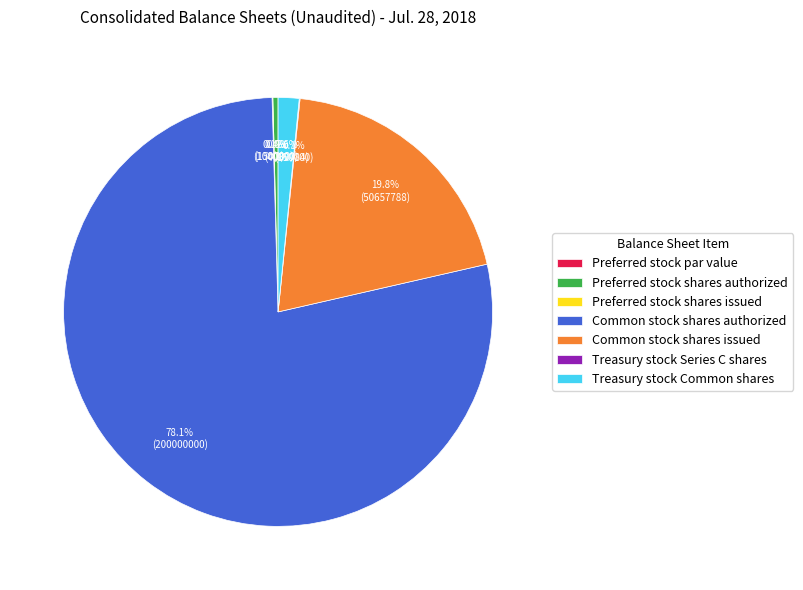

What is the largest slice in the pie chart?

Common stock shares authorized